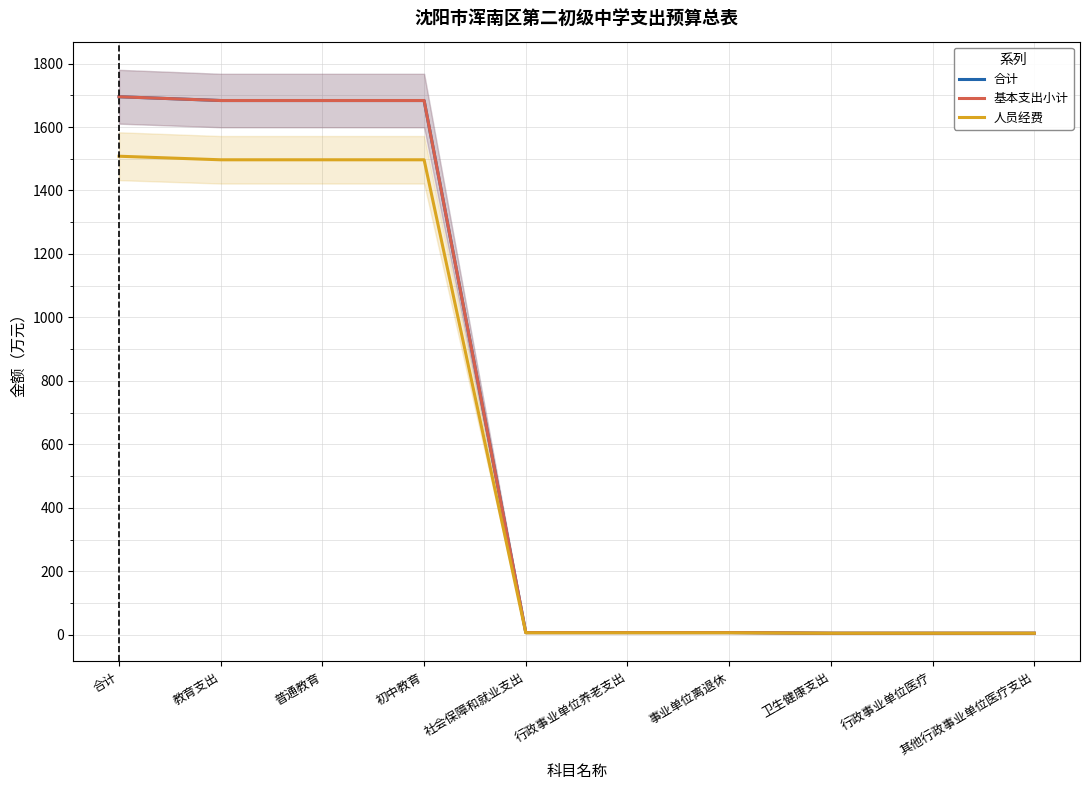

What is the lowest value of the 基本支出小计 series?

5.0